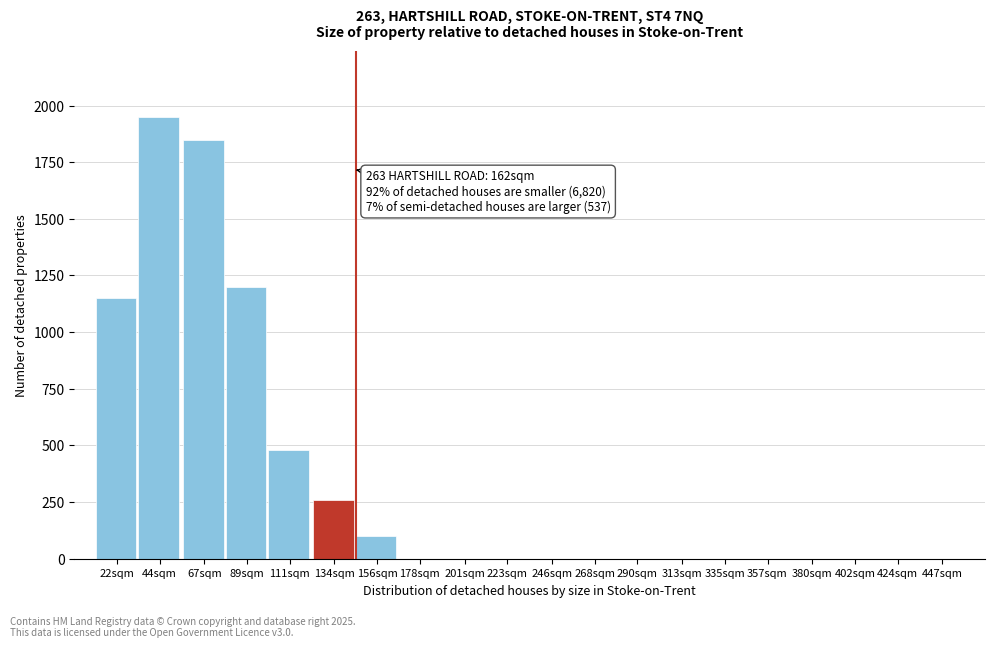

Reading left to right, extract all data points from this chart.

22sqm=1150	44sqm=1950	67sqm=1850	89sqm=1200	111sqm=480	134sqm=260	156sqm=100	178sqm=0	201sqm=0	223sqm=0	246sqm=0	268sqm=0	290sqm=0	313sqm=0	335sqm=0	357sqm=0	380sqm=0	402sqm=0	424sqm=0	447sqm=0